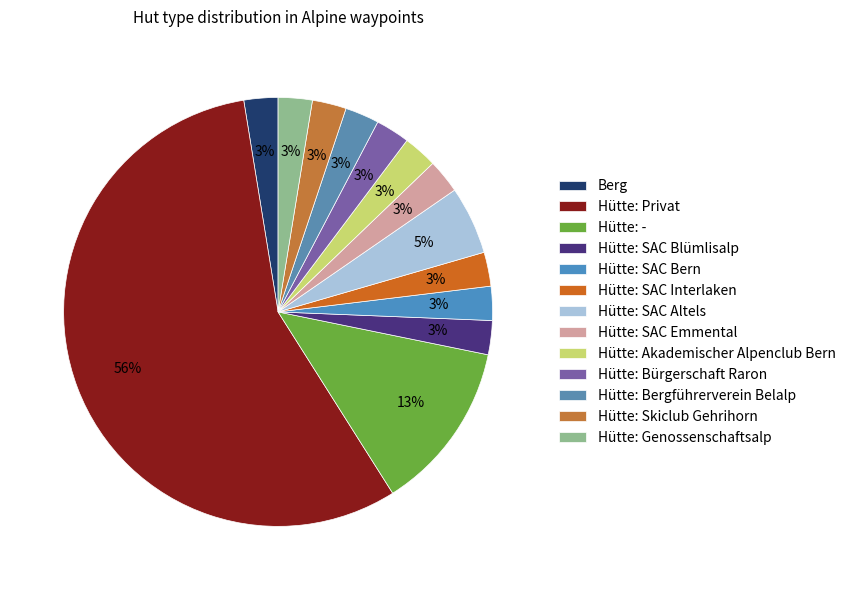

To the nearest percent, what is the difference between the largest and smallest slice percentages?

54%